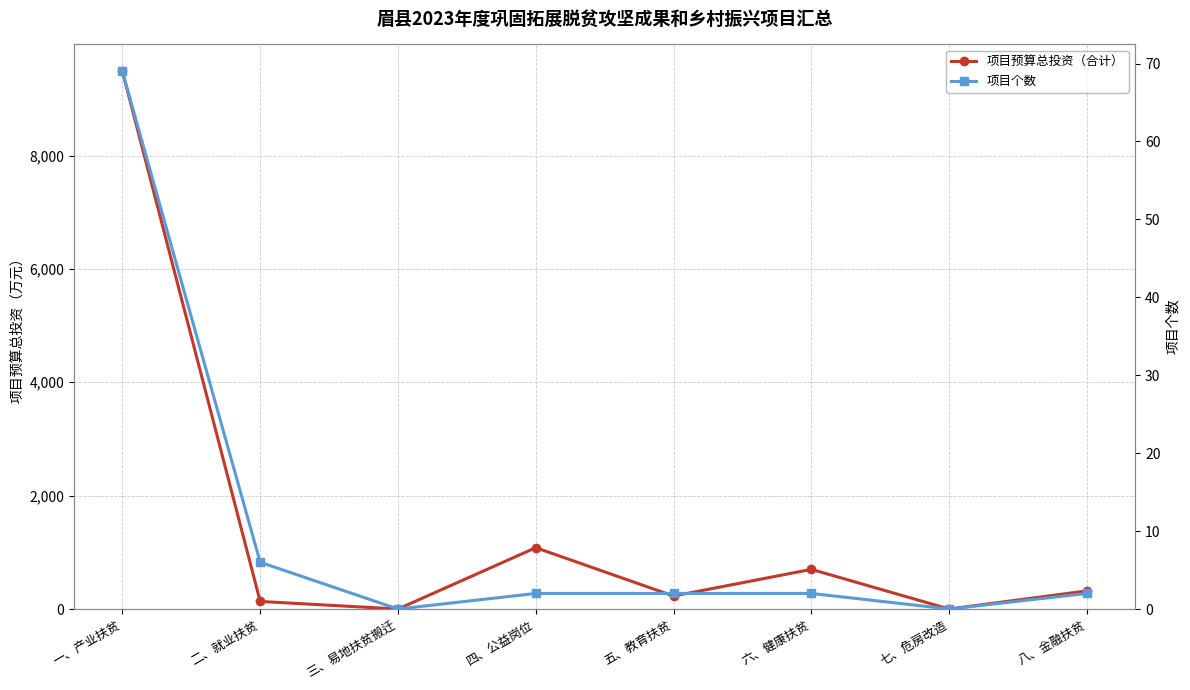

How many lines are shown in the chart?

2